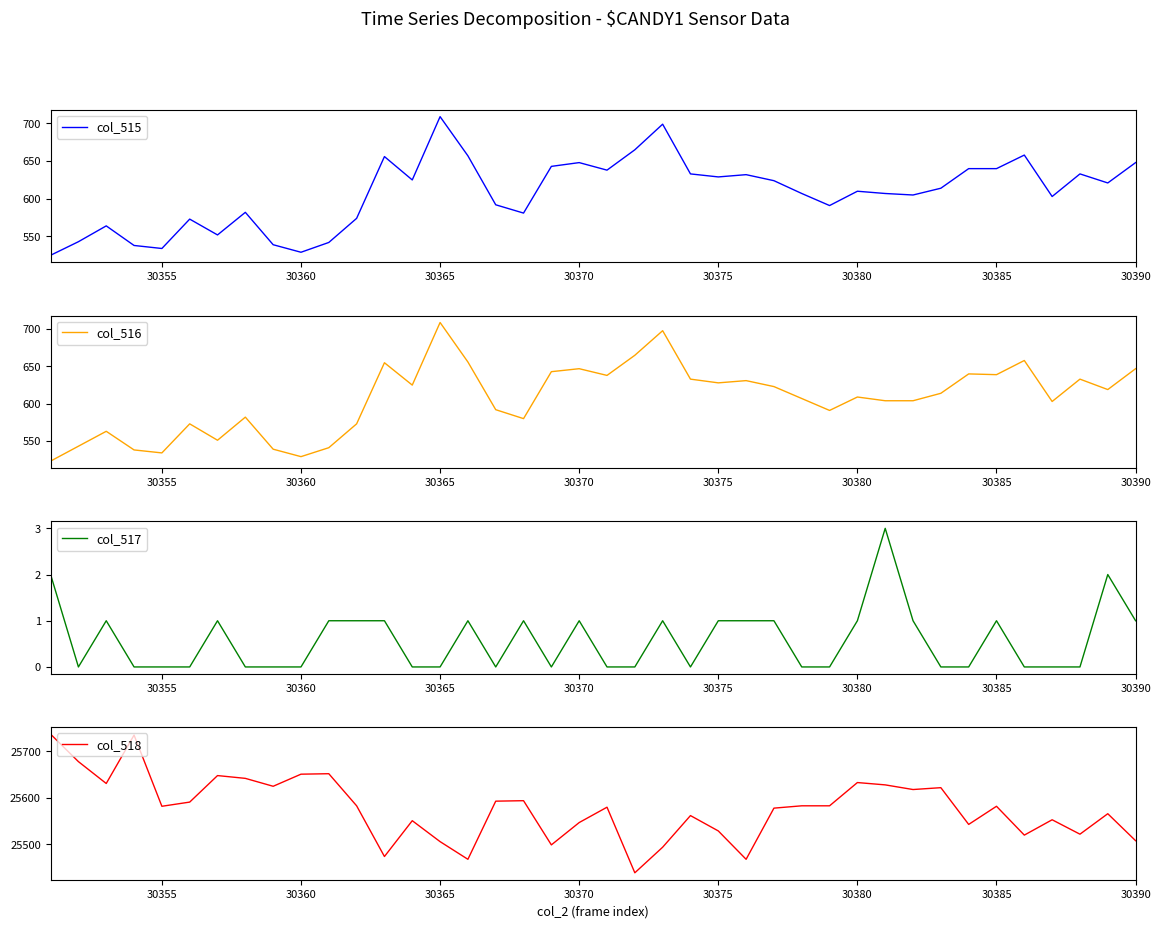

What is the greatest value displayed?

25737